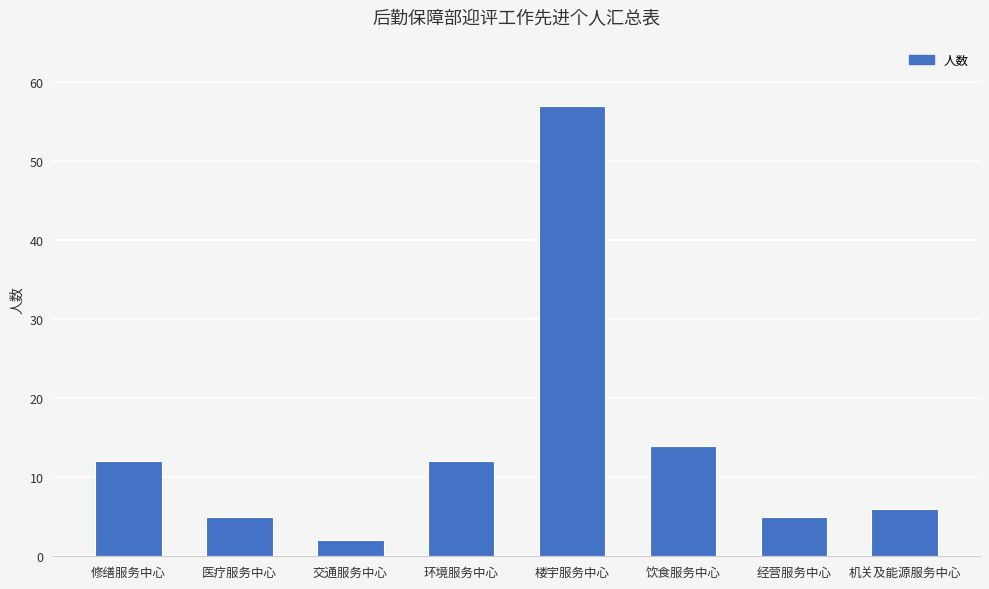

Between 机关及能源服务中心 and 修缮服务中心, which is larger?

修缮服务中心